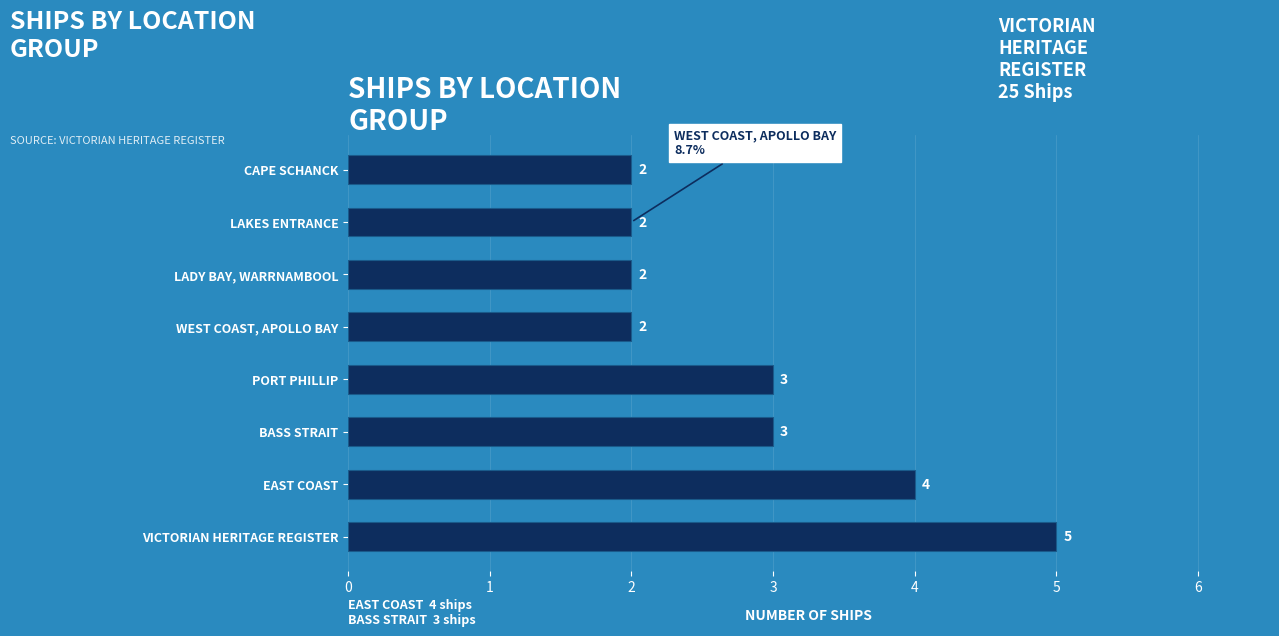

How many data points does each series have?

8